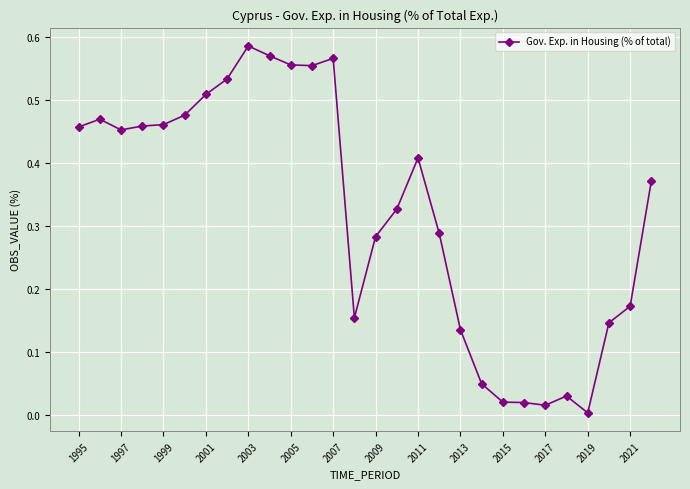

How many distinct data groups are displayed?

1